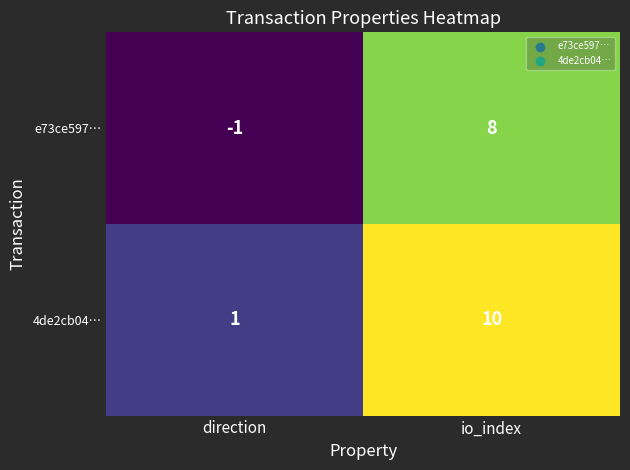

What is the sum of the e73ce597… values at io_index and direction?

7